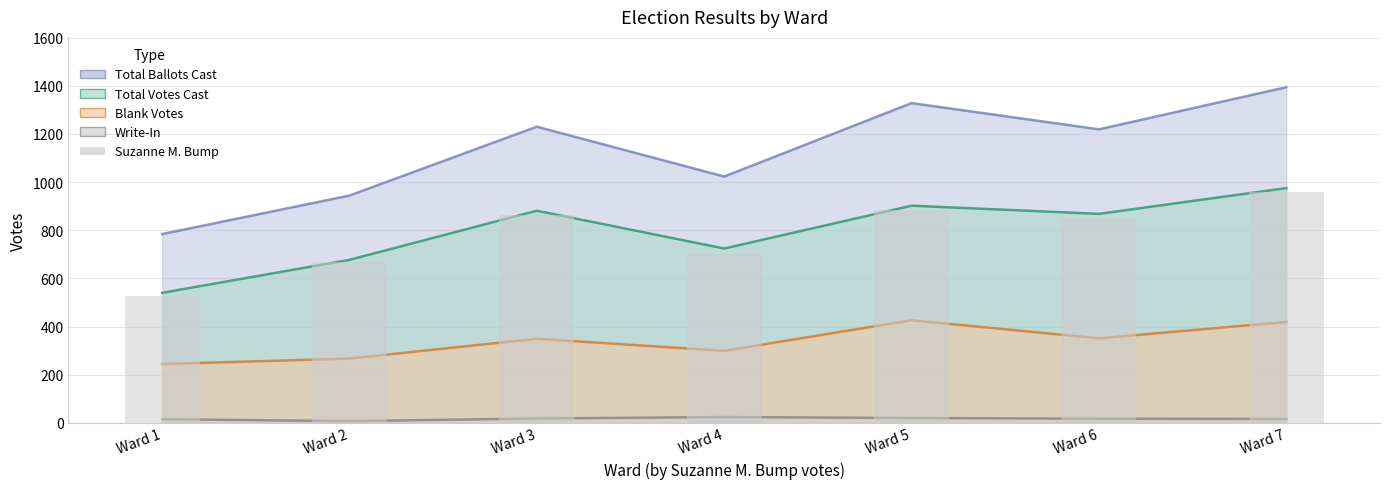

What is the difference between the second highest and minimum values?

357